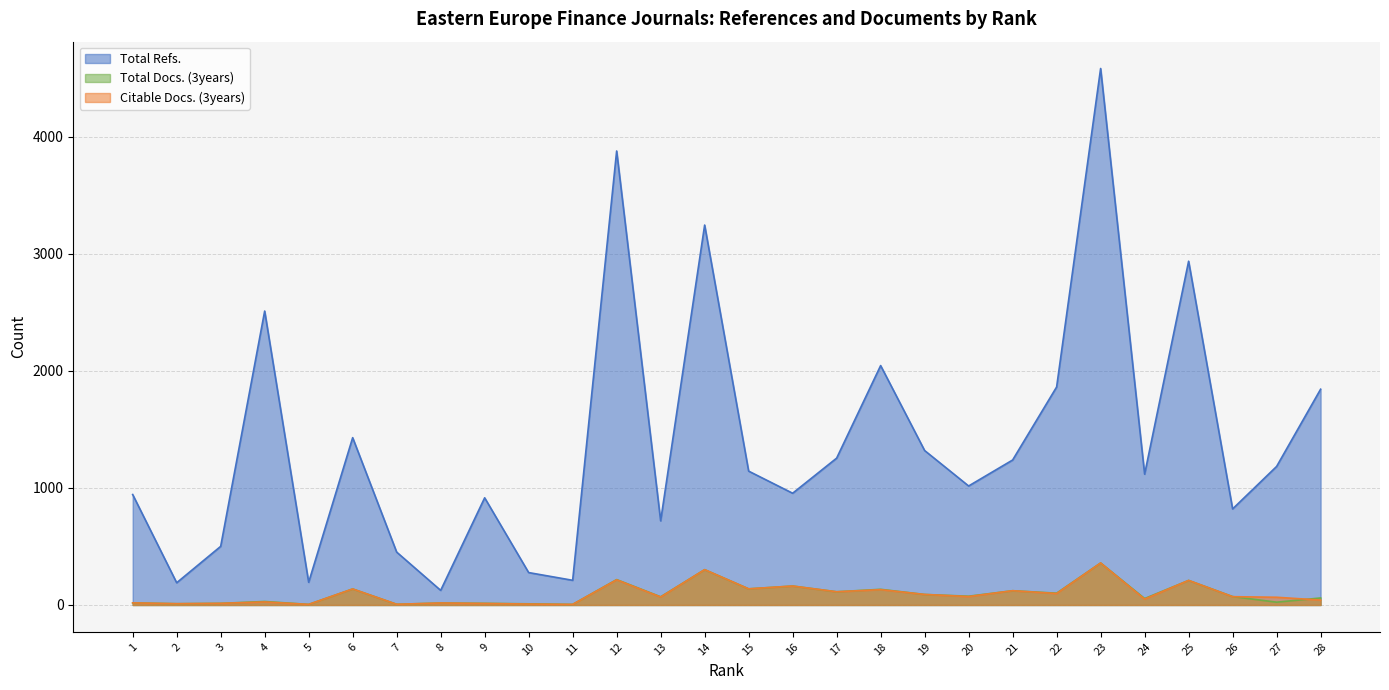

Rank the series at 1 from lowest to highest value.

Total Docs. (3years), Citable Docs. (3years), Total Refs.